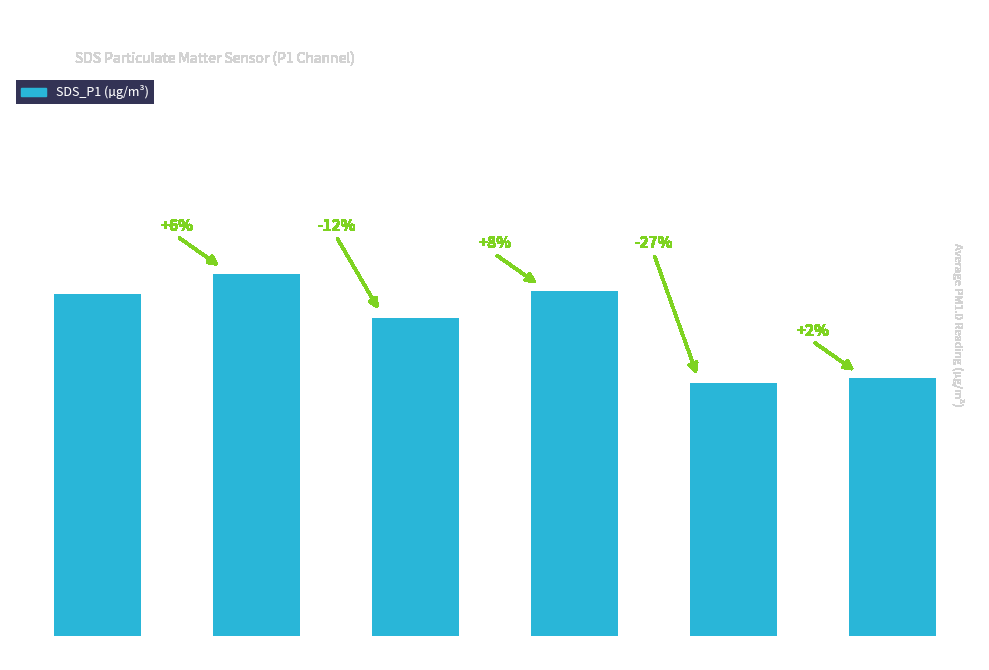

What is the difference between the values at 06:00-08:00 and 10:00-12:00?

2.5